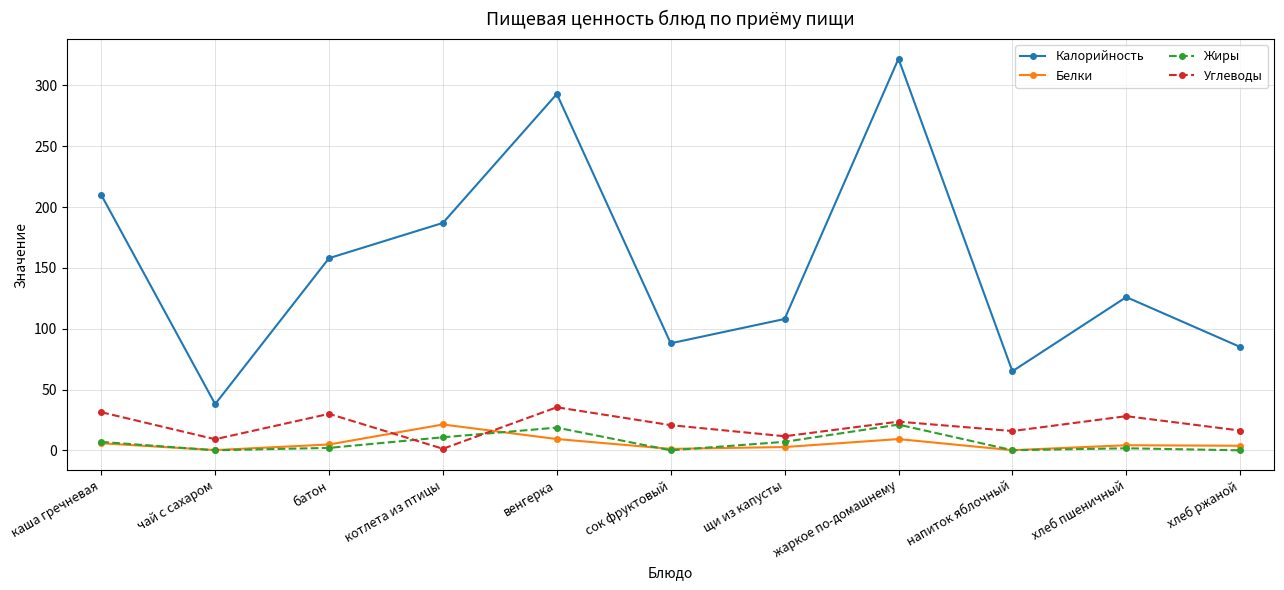

Between which two adjacent categories do Углеводы and Белки first intersect?

батон and котлета из птицы